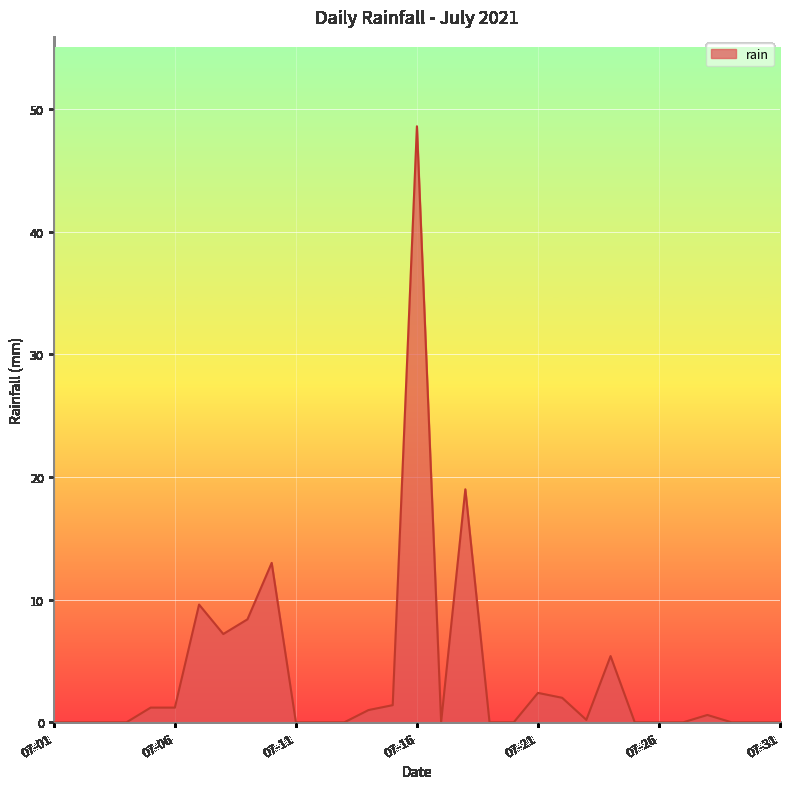

What is the difference between the maximum and minimum values?

48.6